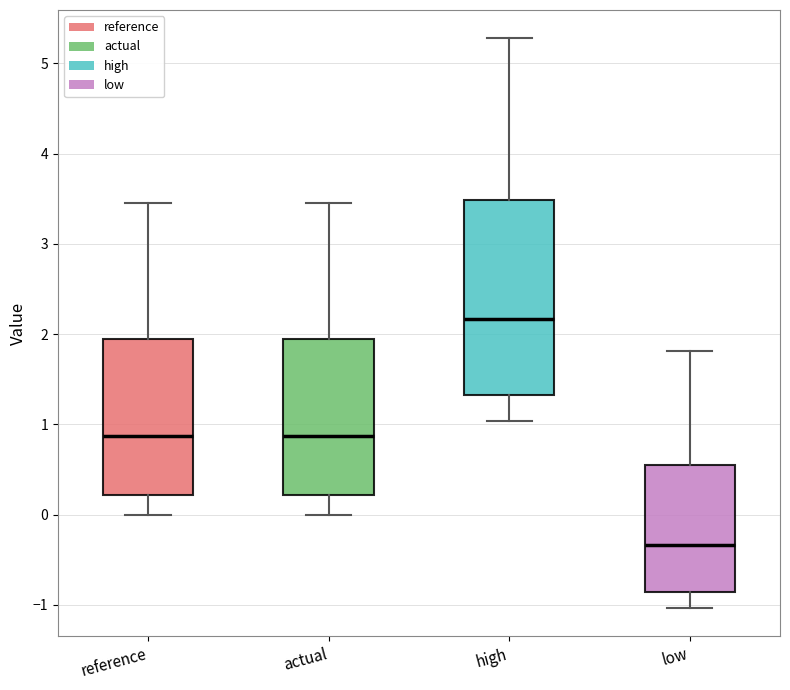

Which box's median line is the highest?

high